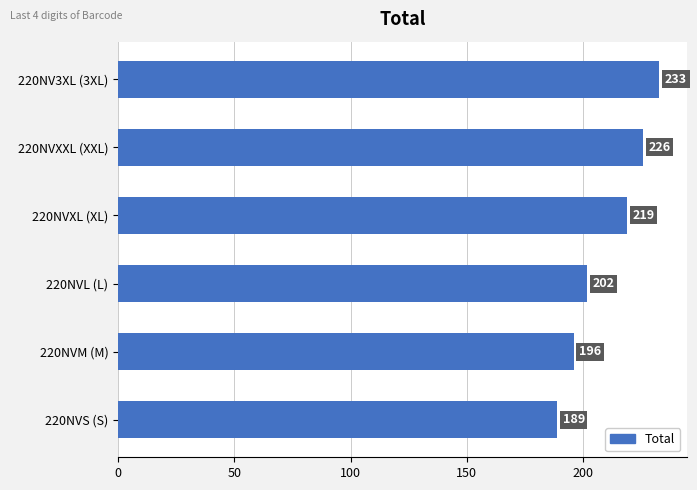

What is the approximate value at 220NVS (S)?

189